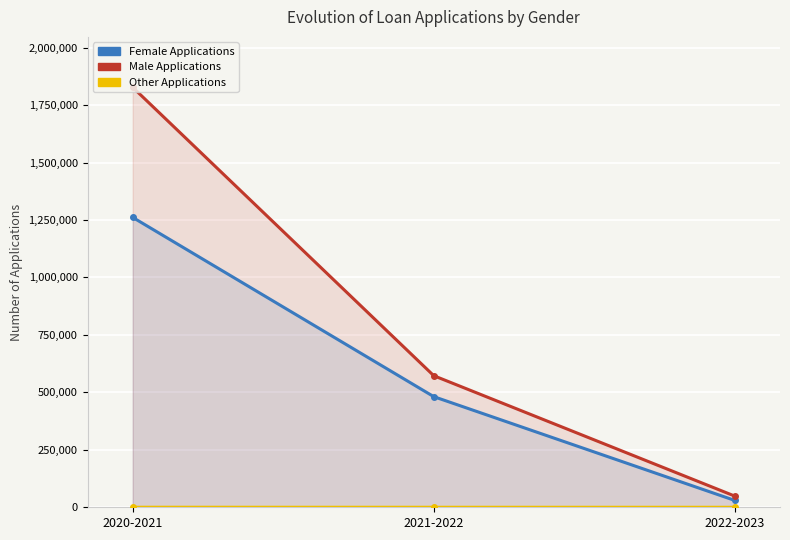

What are all the series names shown in the legend?

Female Applications, Male Applications, Other Applications